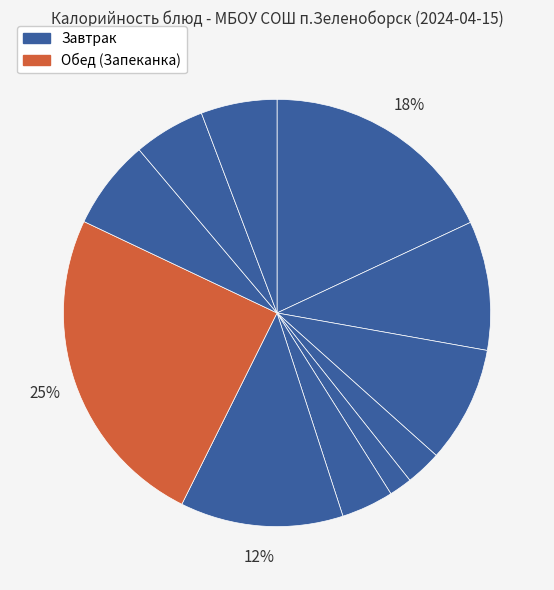

How many segments does this pie chart have?

11